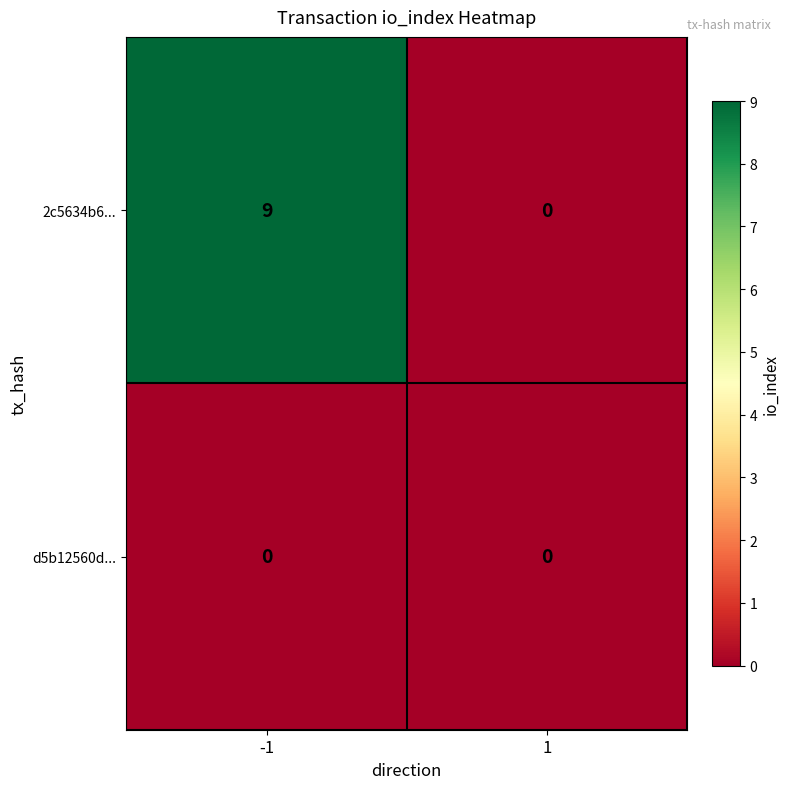

What is the spread (max minus min) of values at -1?

9